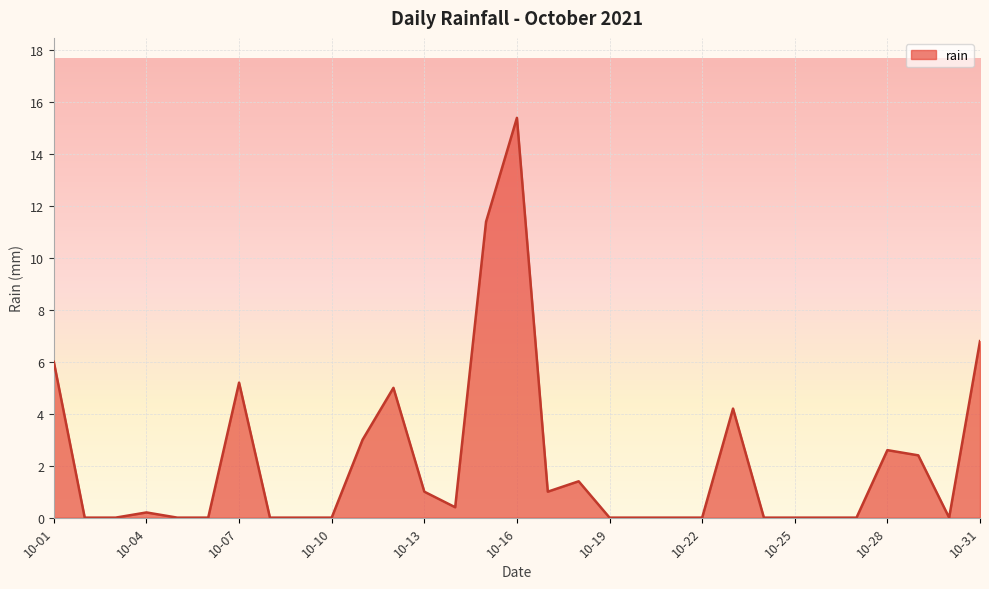

What is the greatest value displayed?

15.4